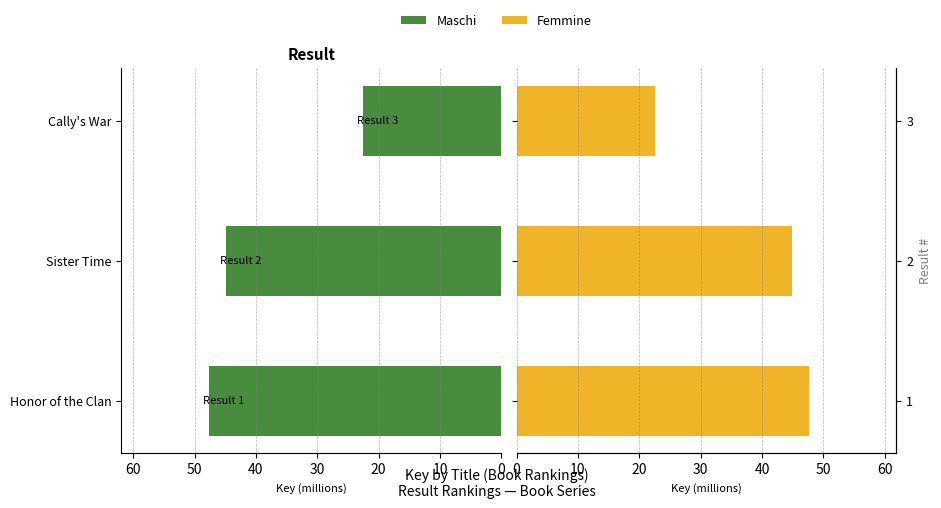

At Cally's War, list the series in order from smallest to largest.

Maschi, Femmine